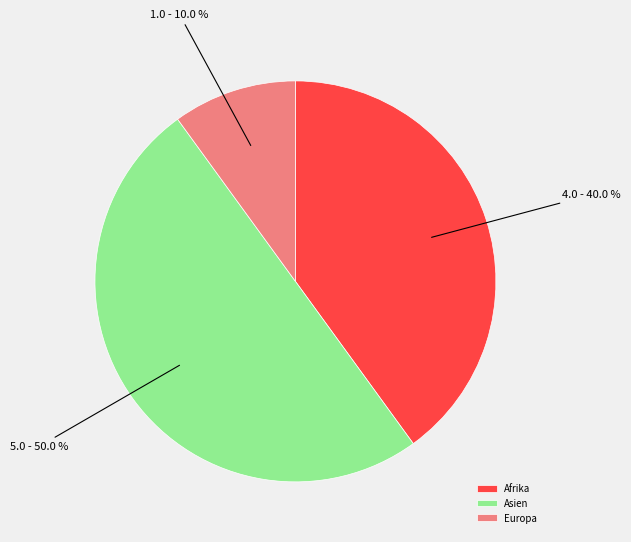

How much of the chart is everything except Asien?

50.0%